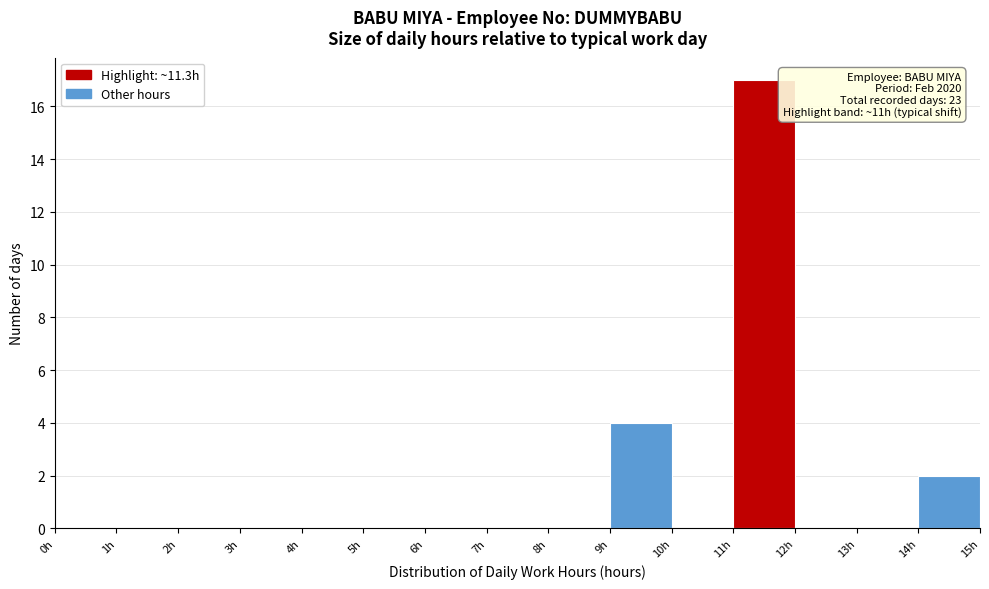

Which range on the x-axis has the tallest bar?

11 to 12